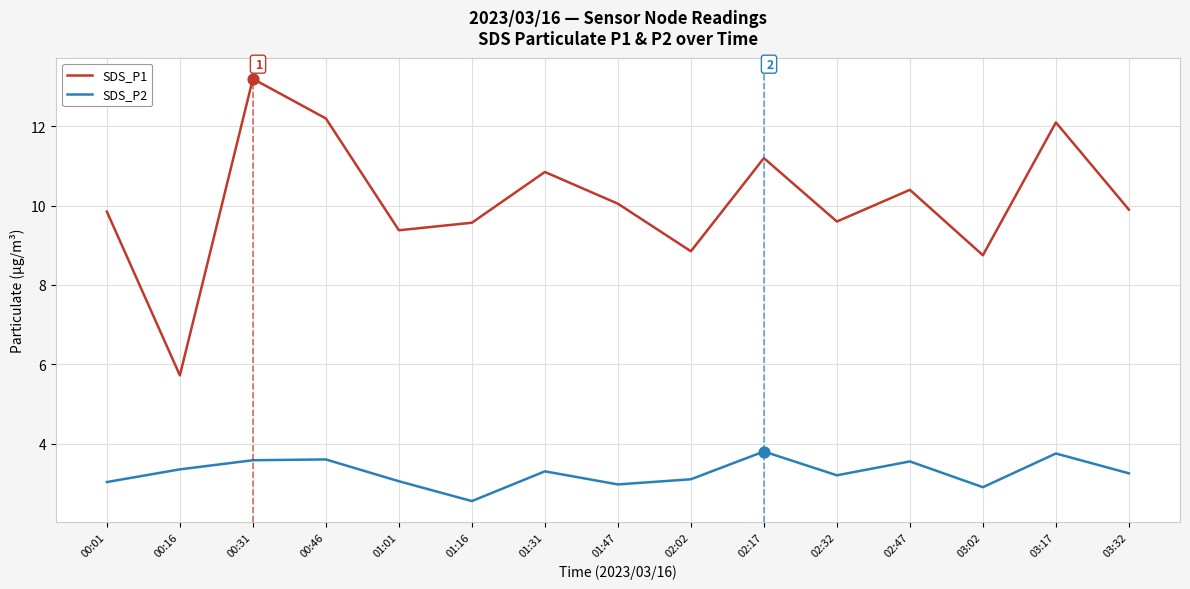

Is the value of SDS_P2 at 02:47 greater than the value of SDS_P1 at 00:46?

No